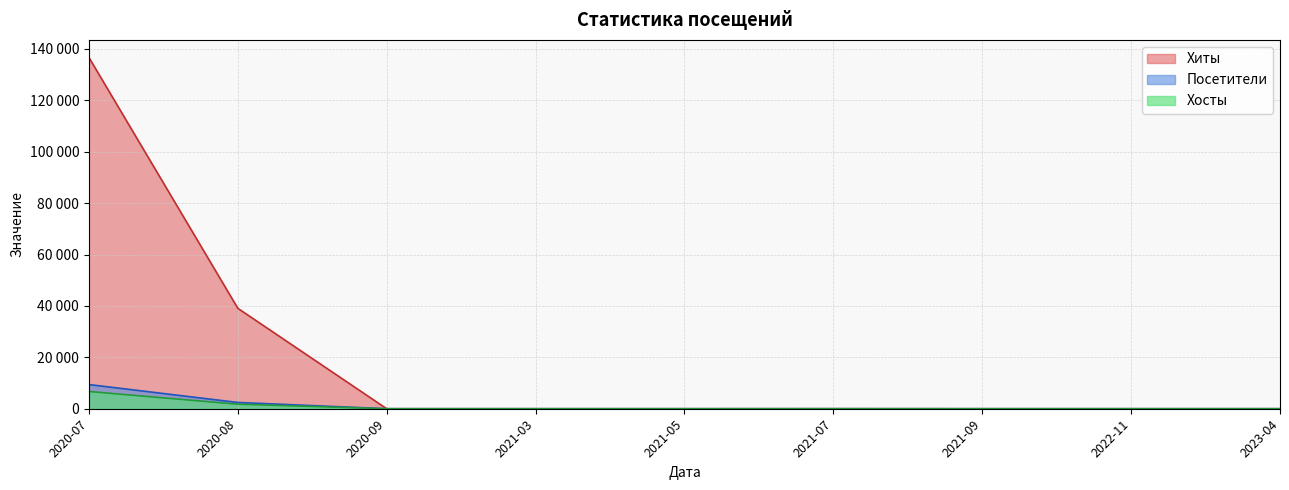

What are all the series names shown in the legend?

Хиты, Посетители, Хосты